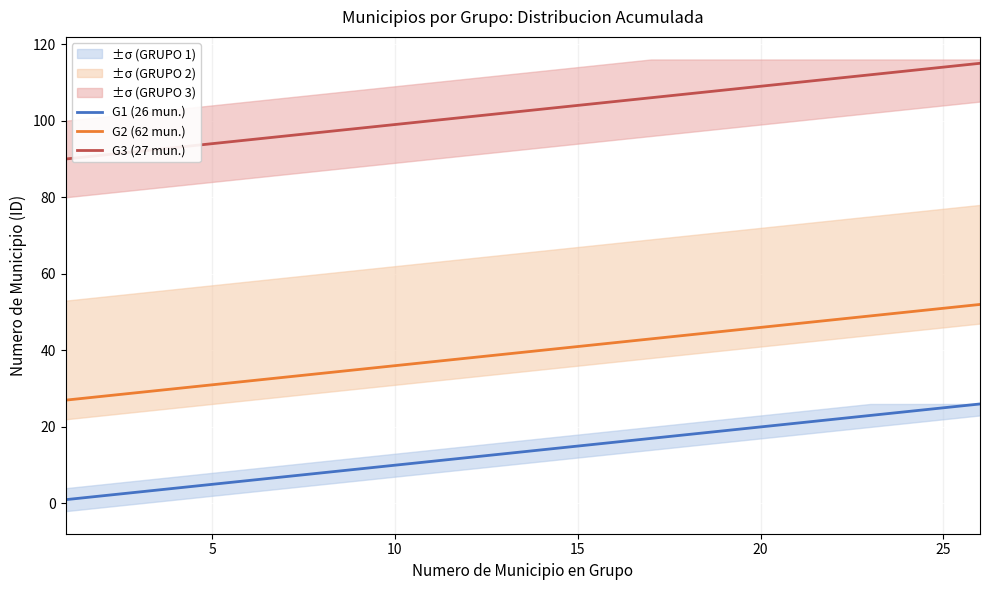

What is the average value of the G1 (26 mun.) series?

14